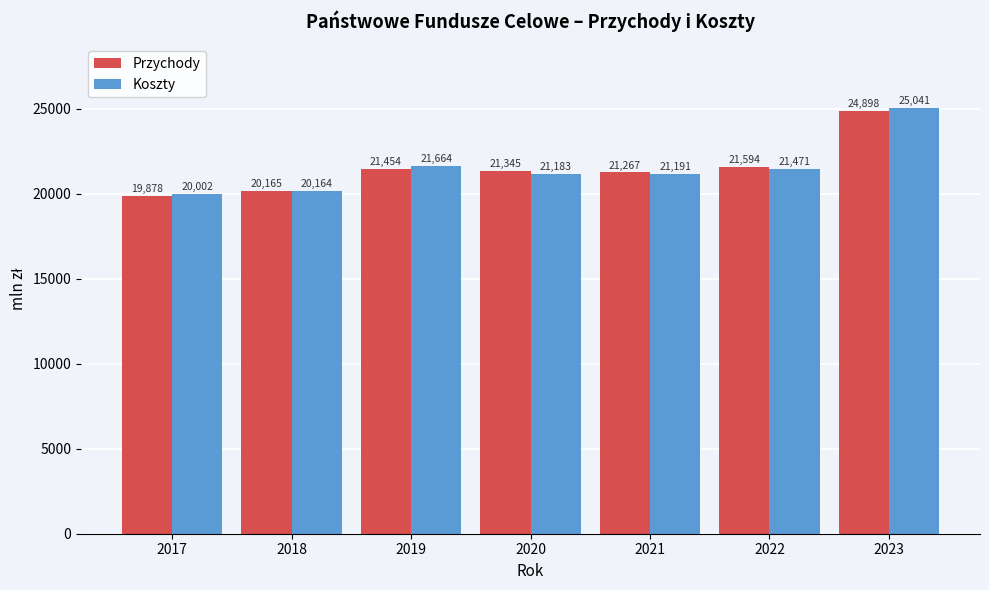

Between 2017 and 2020, which series saw the biggest shift?

Przychody